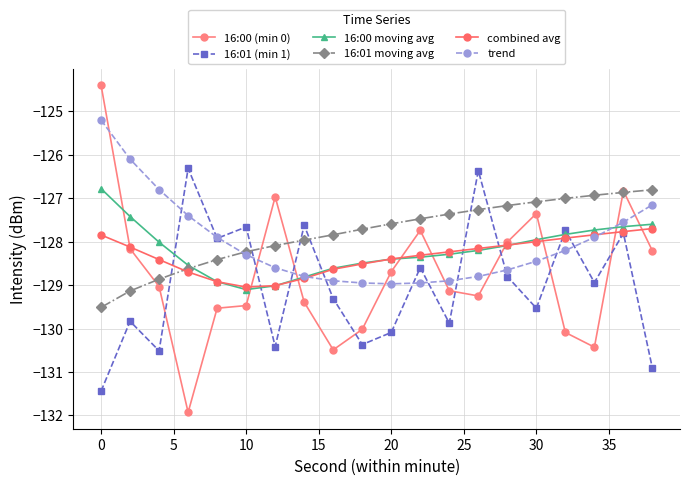

What is the value of the 16:01 (min 1) point at the 4th from the left?

-126.3